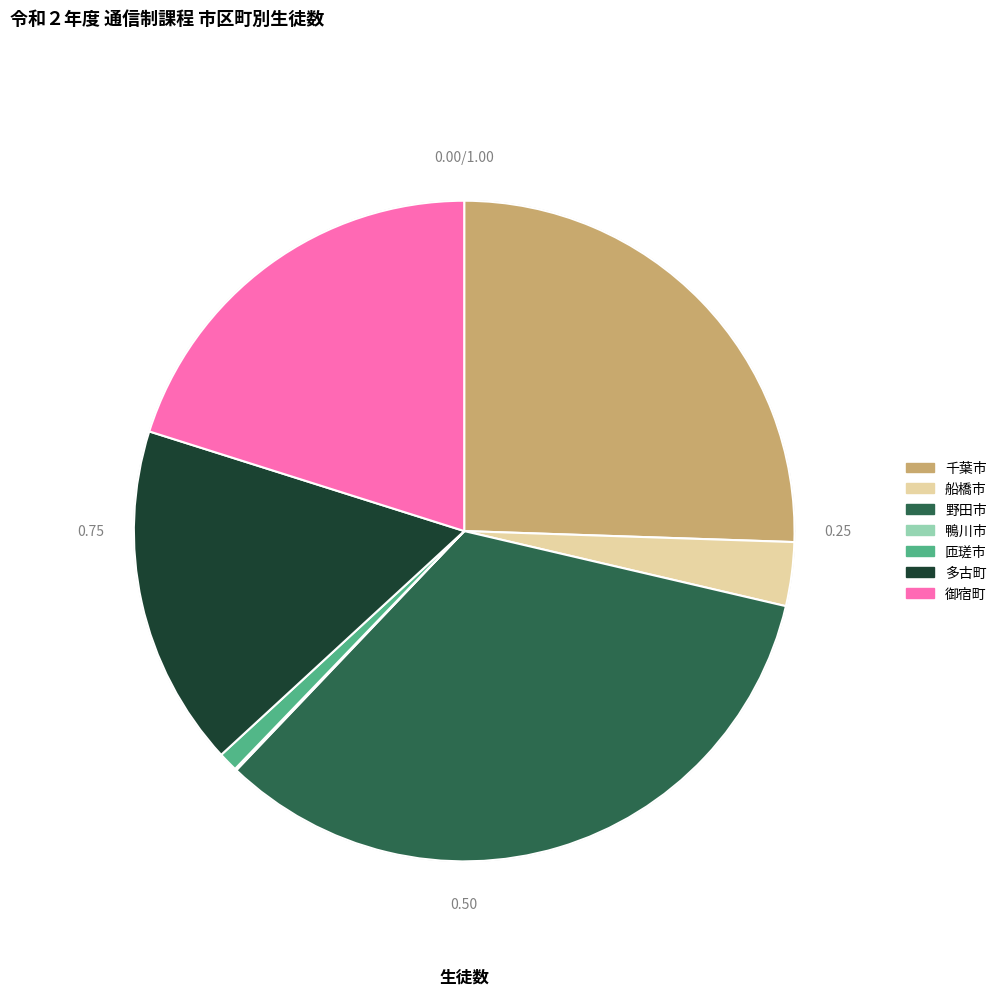

Count the number of slices in the pie.

7